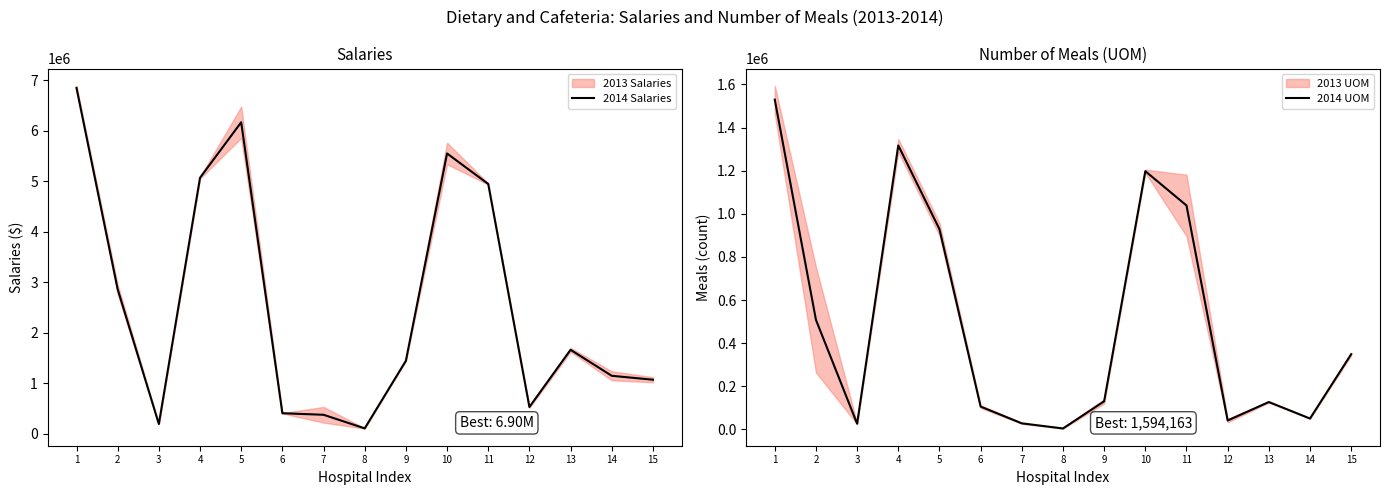

Reading left to right, transcribe all the data shown in this chart.

2014 Salaries: 6850987.0	2858944.0	187870.0	5070084.5	6170747.0	401895.0	371107.5	101808.5	1442175.0	5552022.5	4947135.5	525451.5	1659324.0	1144152.5	1066280.0
2014 UOM: 1529585.5	508503.5	26746.0	1317026.5	928779.0	106087.5	28366.5	4622.5	130727.5	1197788.5	1038767.5	41561.5	127236.0	50667.5	349075.0